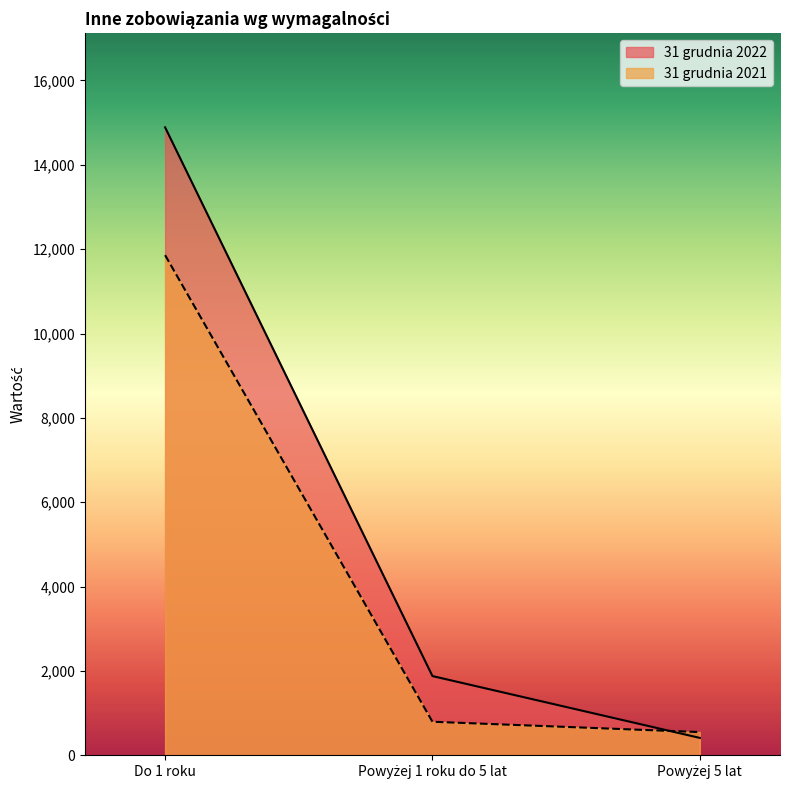

Read the 31 grudnia 2022 value at Powyżej 1 roku do 5 lat, to the nearest 100.

1900